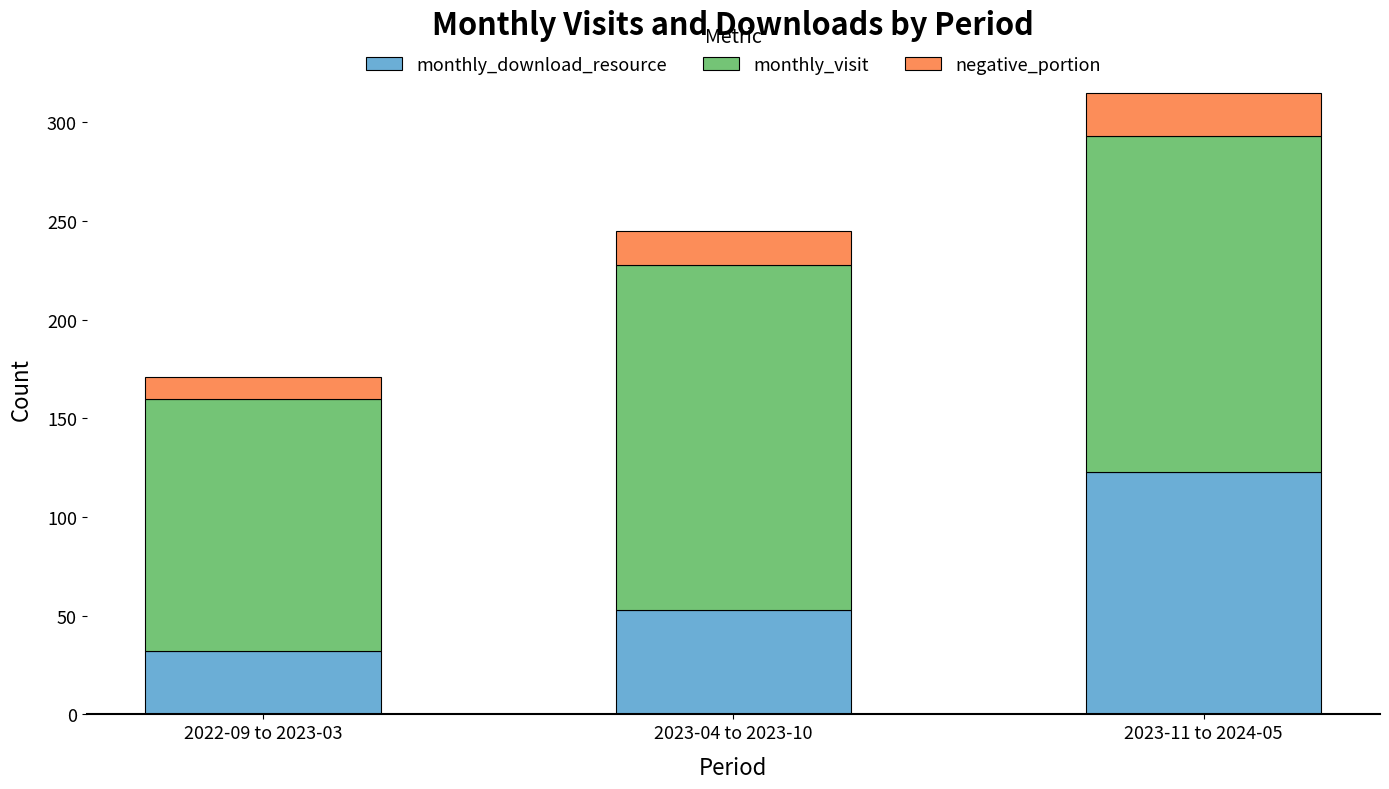

Is it true that monthly_download_resource equals 90 at 2023-04 to 2023-10?

False